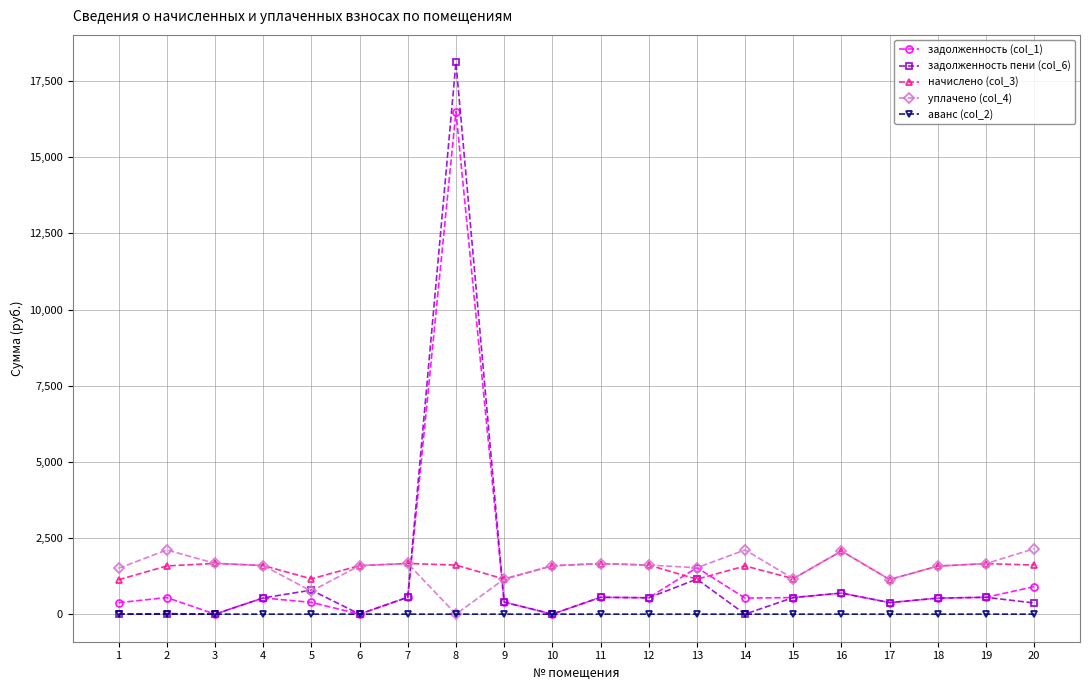

Which series has the largest range (max minus min)?

задолженность пени (col_6)